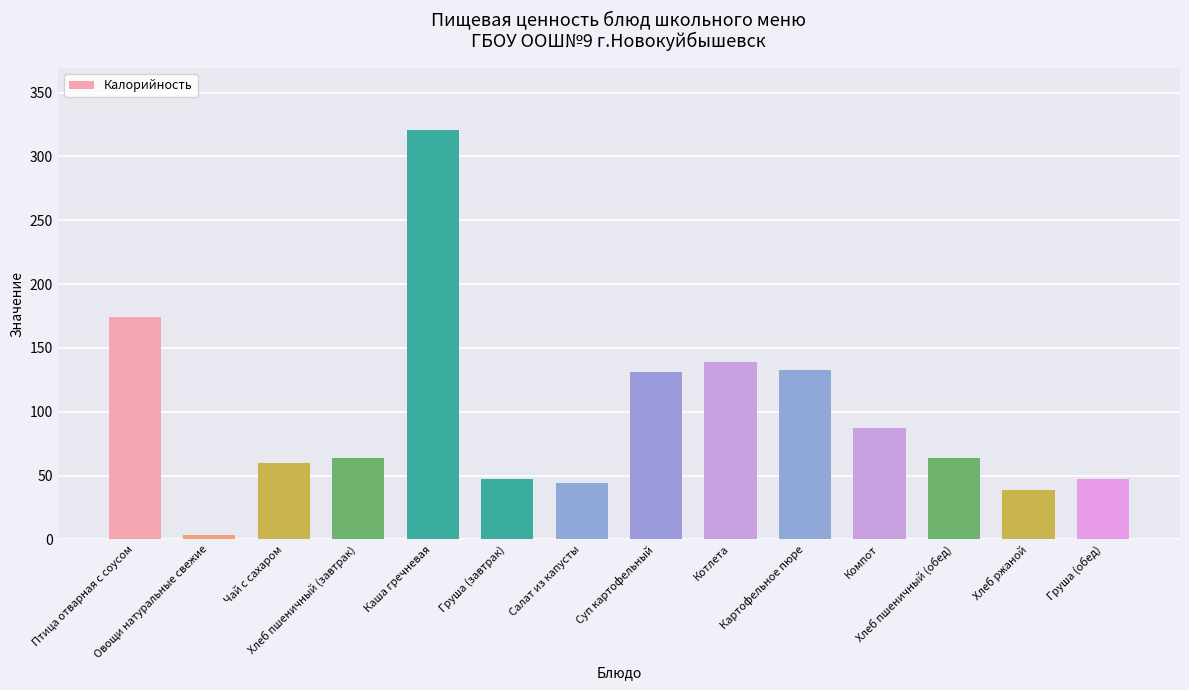

Reading left to right, what are all the values shown in this chart?

Птица отварная с соусом=174.0	Овощи натуральные свежие=3.2	Чай с сахаром=60.0	Хлеб пшеничный (завтрак)=63.6	Каша гречневая=321.0	Груша (завтрак)=47.0	Салат из капусты=44.0	Суп картофельный=131.0	Котлета=139.0	Картофельное пюре=132.6	Компот=87.6	Хлеб пшеничный (обед)=63.6	Хлеб ржаной=39.0	Груша (обед)=47.0